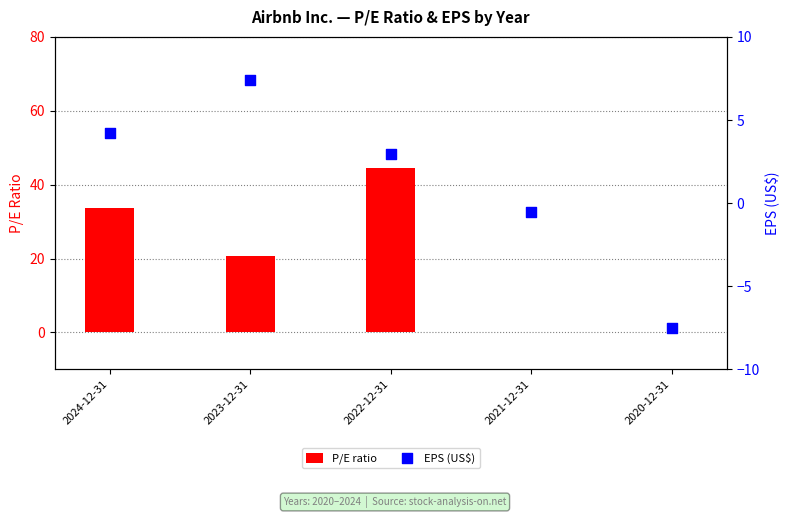

At how many categories does at least one series exceed 4?

3